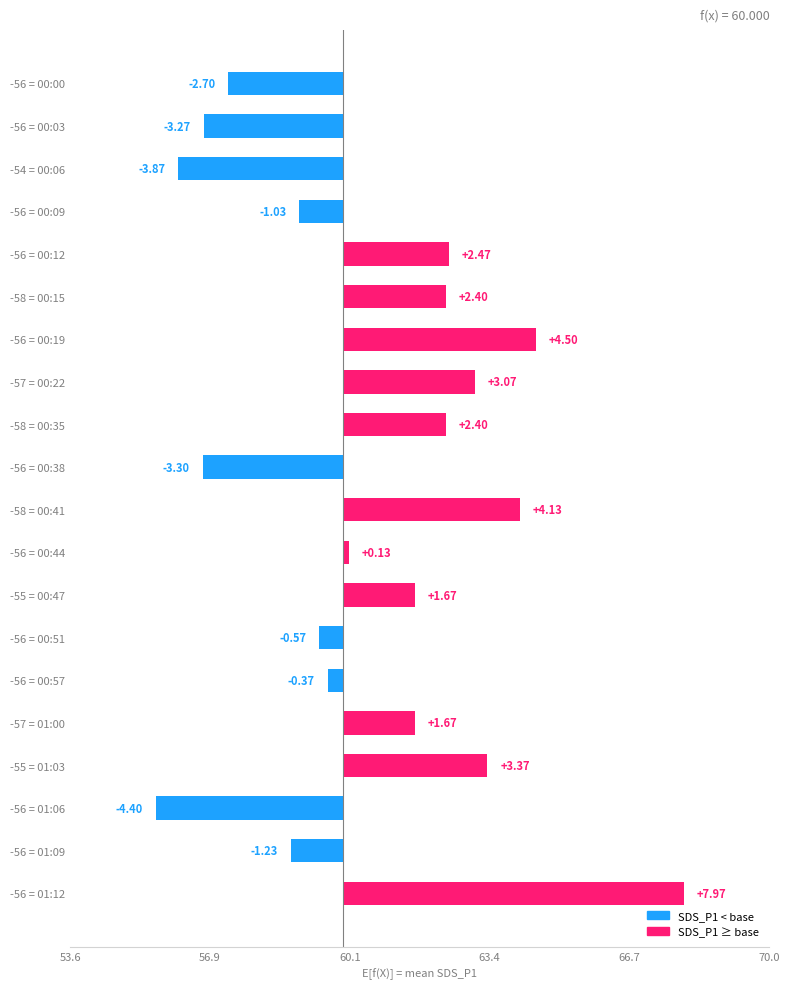

What value does the data have at -56 = 00:03?

-3.3